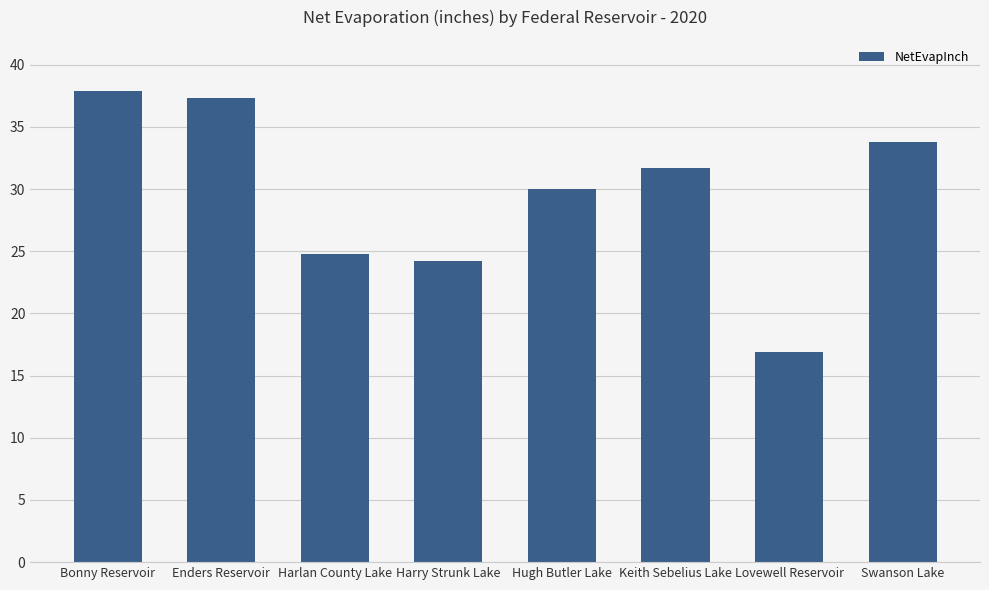

The value at Harry Strunk Lake is 43.5. True or false?

False